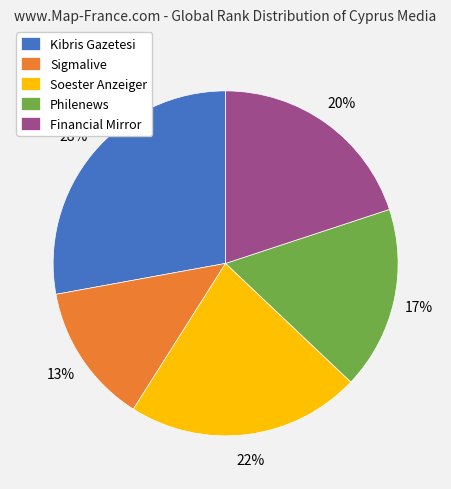

Which slice is the largest?

Kibris Gazetesi